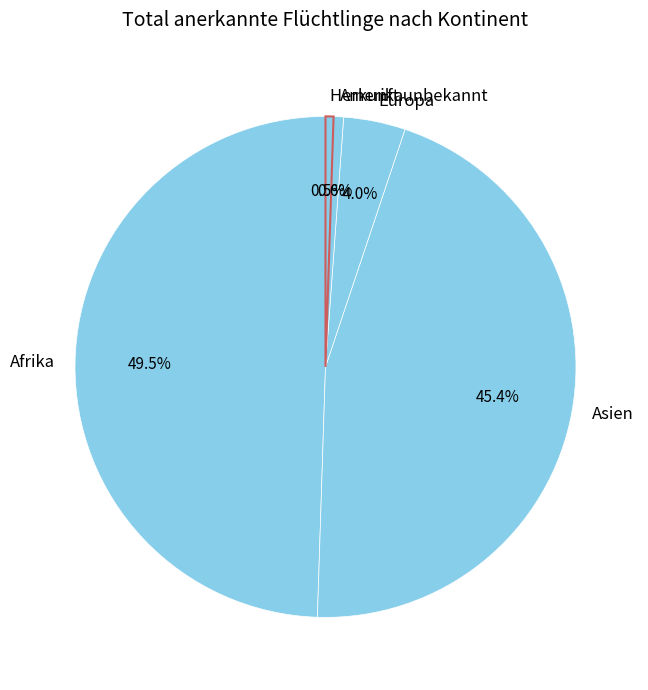

What percentage is the Europa slice, to the nearest percent?

4%